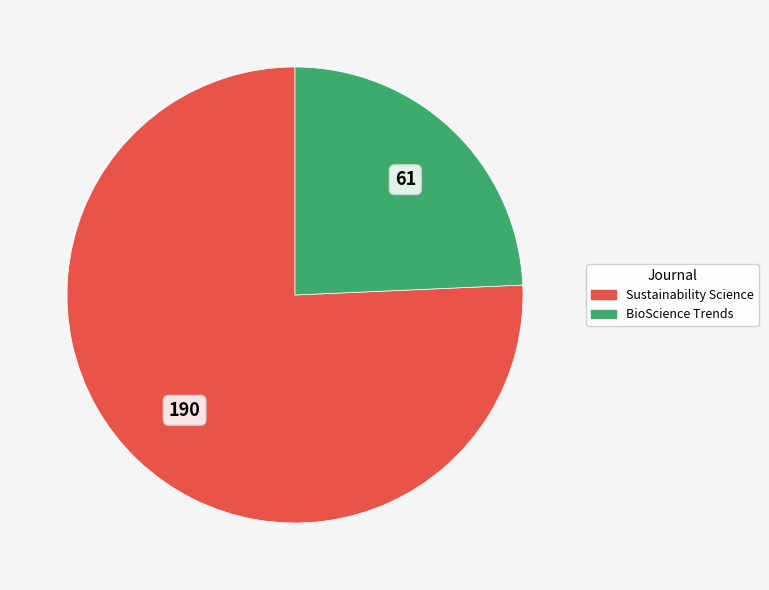

The BioScience Trends slice represents 34% of the pie. True or false?

False